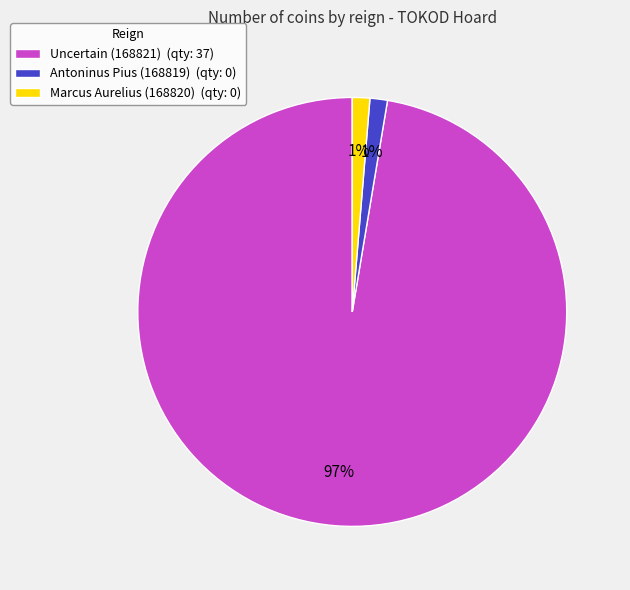

To the nearest percent, what is the average slice percentage?

33%